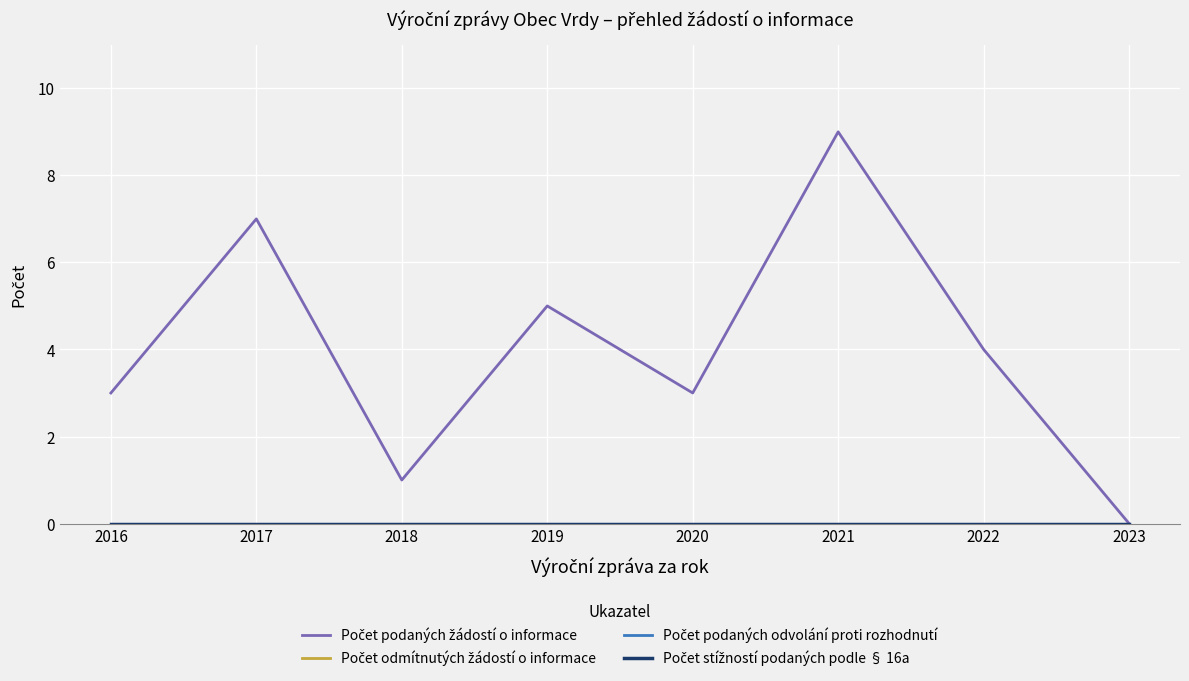

True or false: Počet stížností podaných podle § 16a has more than 2 interior local peaks.

False